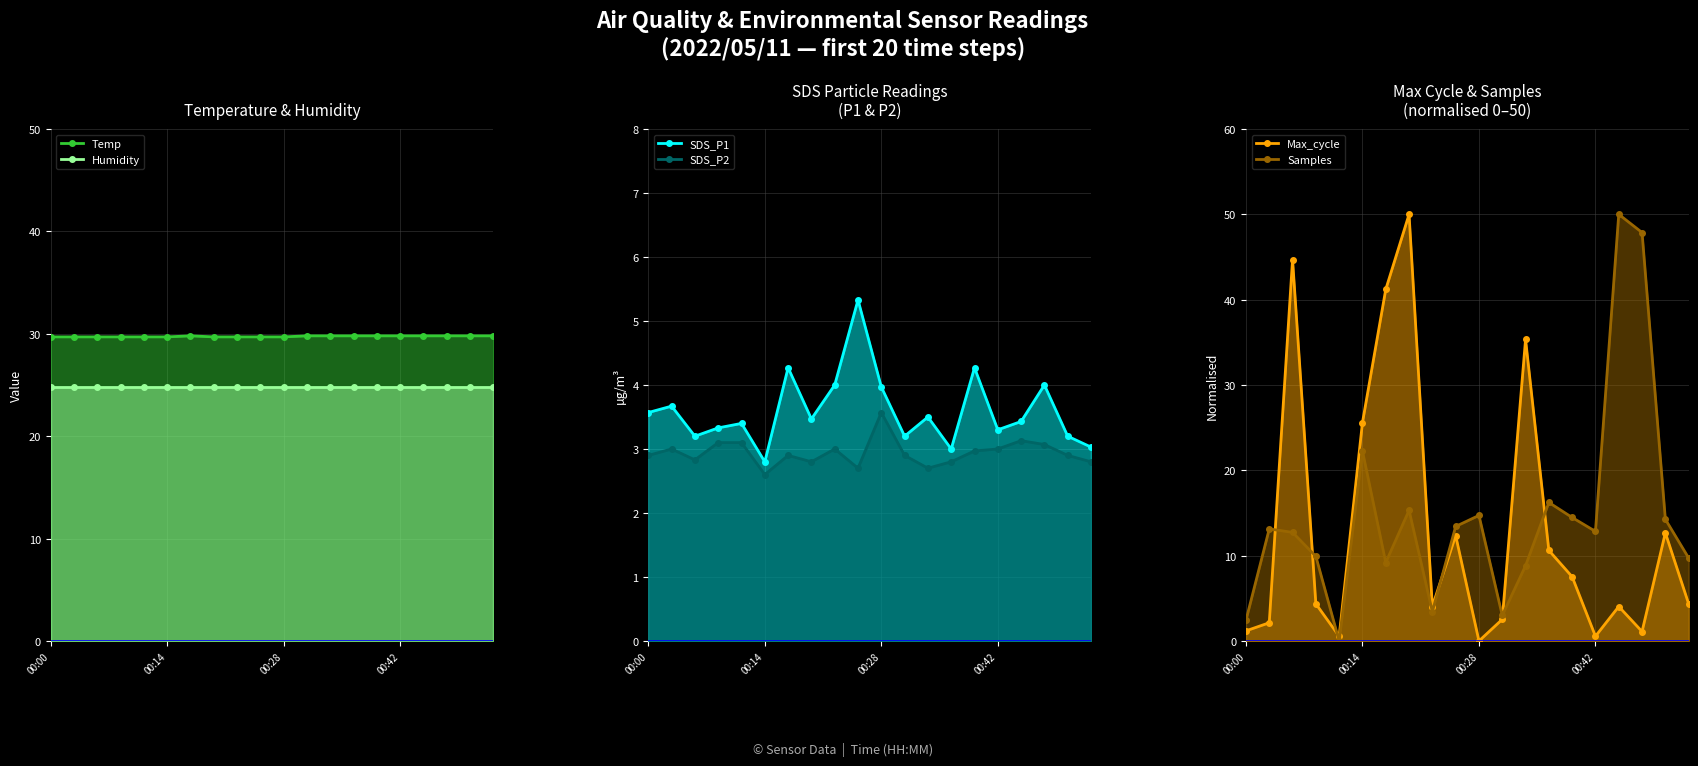

Which category has the lowest value in the Humidity series?

00:00